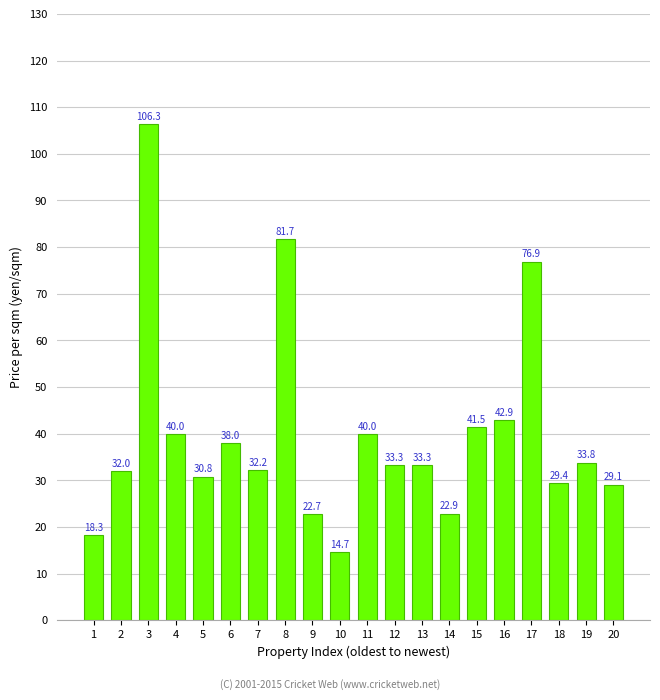

Is it true that the value at 7 is 6.7?

False